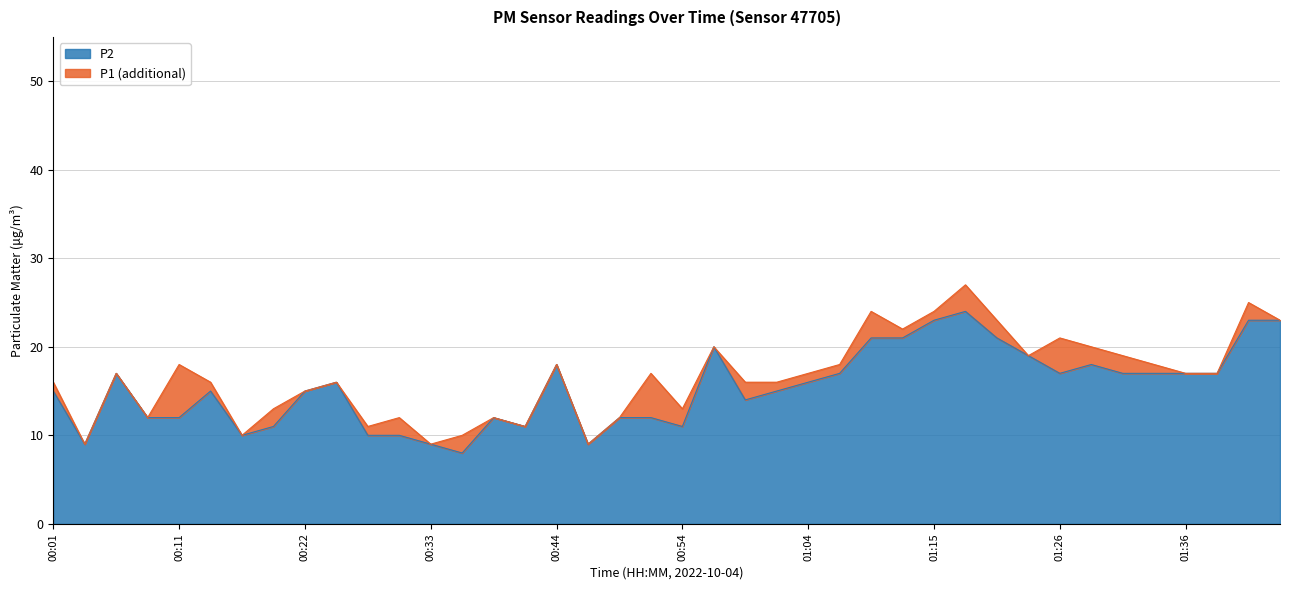

Reading right to left, what are all the values shown in this chart?

P1: 23	25	17	17	18	19	20	21	19	23	27	24	22	24	18	17	16	16	20	13	17	12	9	18	11	12	10	9	12	11	16	15	13	10	16	18	12	17	9	16
P2: 23	23	17	17	17	17	18	17	19	21	24	23	21	21	17	16	15	14	20	11	12	12	9	18	11	12	8	9	10	10	16	15	11	10	15	12	12	17	9	15